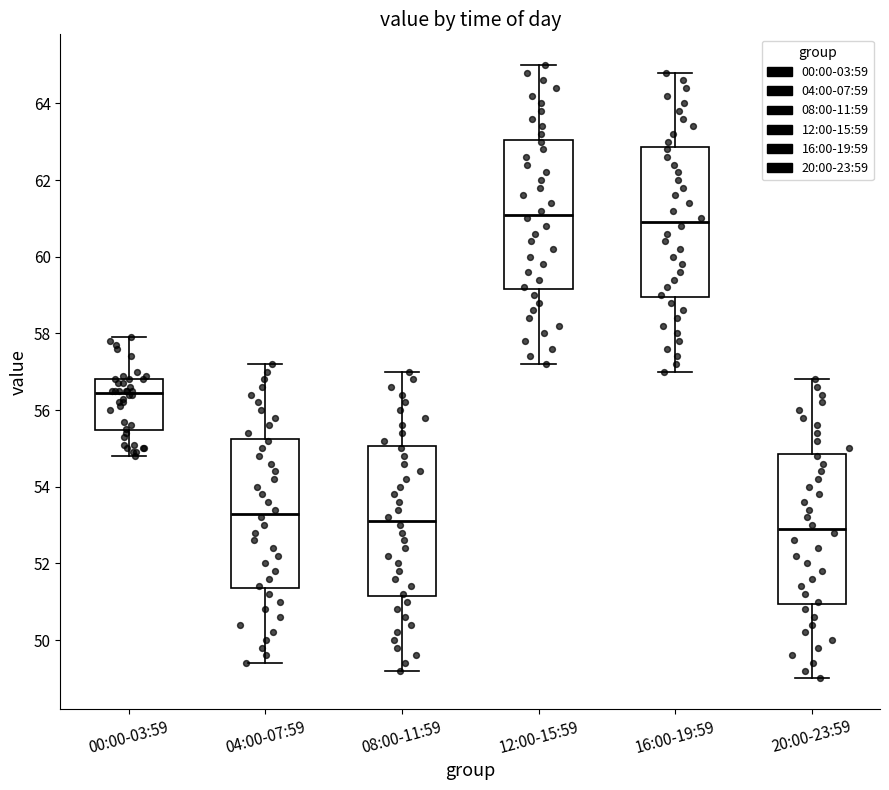

Reading left to right, transcribe this box plot: for each box, give where its median line is, the range the box spans, and where its two whiskers end, as read against the y-axis. The values are not printed on the chart, so give them approximately, as read against the axis.

00:00-03:59: median 56.4, box 55.4 to 56.8, whiskers 54.8 to 58.0
04:00-07:59: median 53.4, box 51.4 to 55.2, whiskers 49.4 to 57.2
08:00-11:59: median 53.2, box 51.2 to 55.0, whiskers 49.2 to 57.0
12:00-15:59: median 61.2, box 59.2 to 63.0, whiskers 57.2 to 65.0
16:00-19:59: median 61.0, box 59.0 to 62.8, whiskers 57.0 to 64.8
20:00-23:59: median 53.0, box 51.0 to 54.8, whiskers 49.0 to 56.8